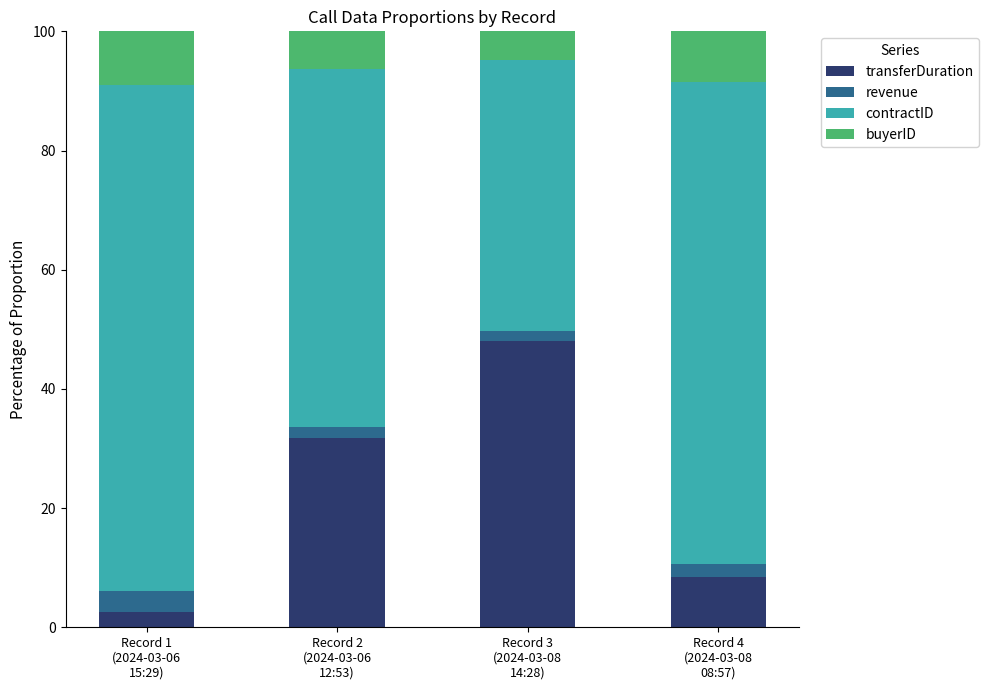

What is the maximum value for transferDuration?

48.1